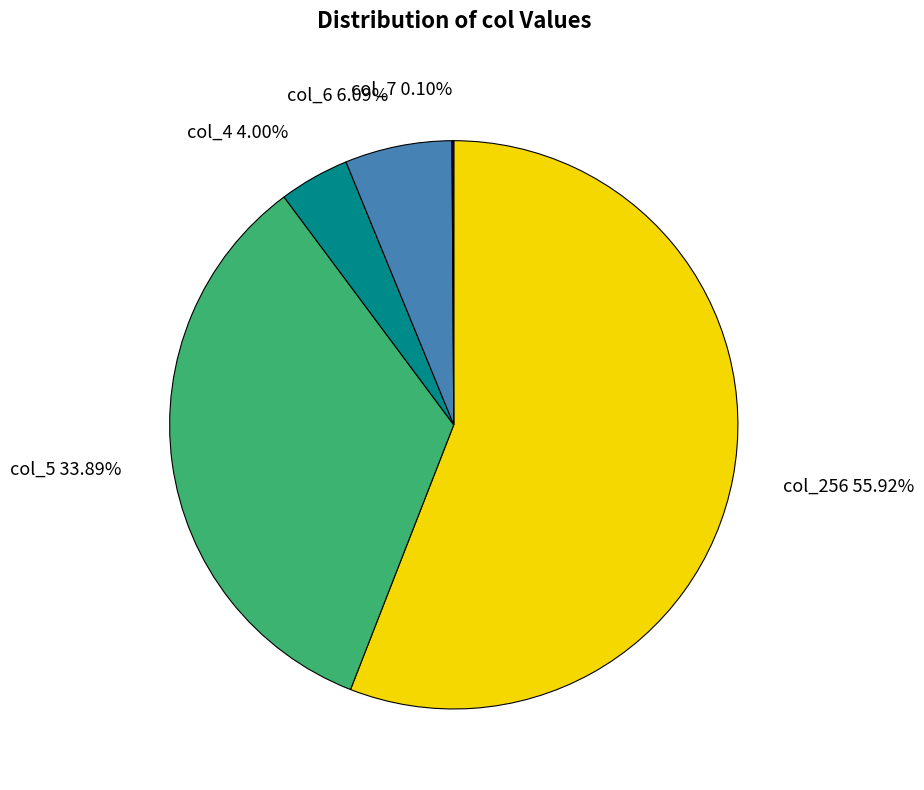

What is the ratio of the value at col_6 to the value at col_4?

1.5